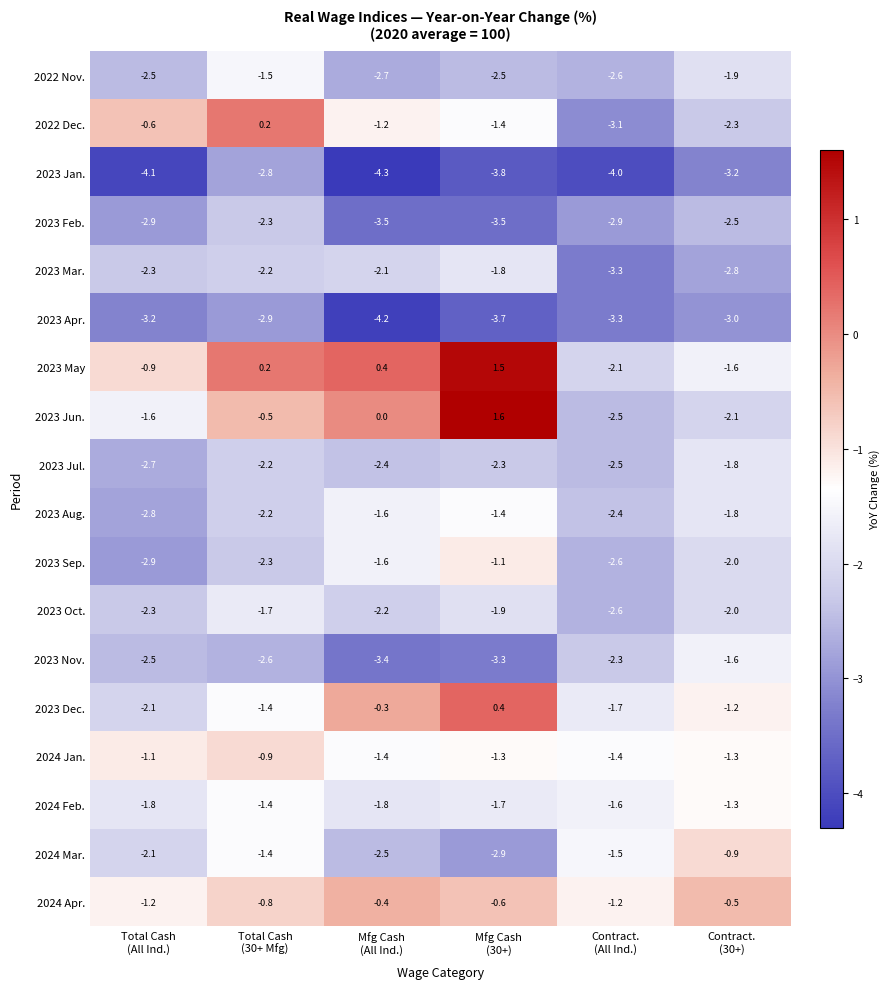

Which series has the largest range (max minus min)?

2023 Jun.